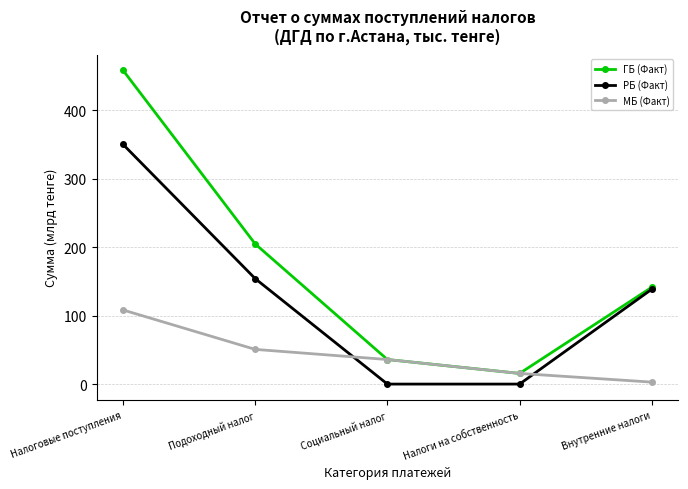

What is the average value of the МБ (Факт) series?

42.6